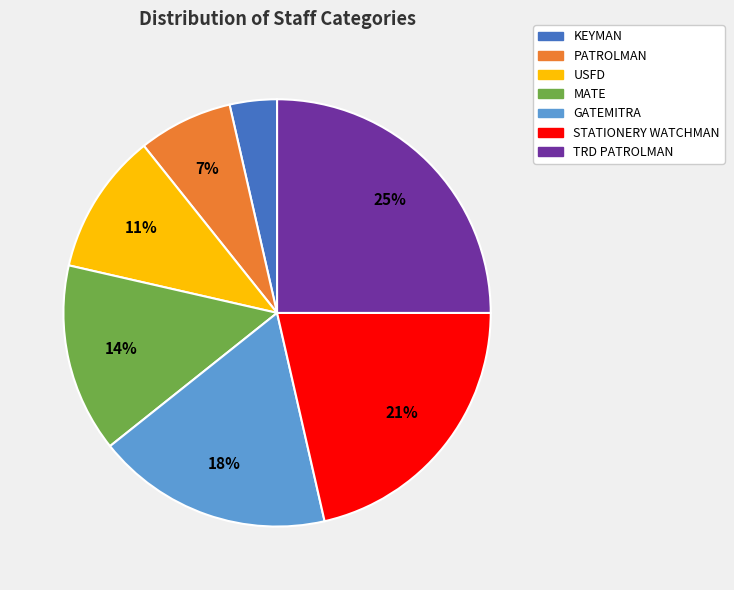

How many slices are in this pie chart?

7